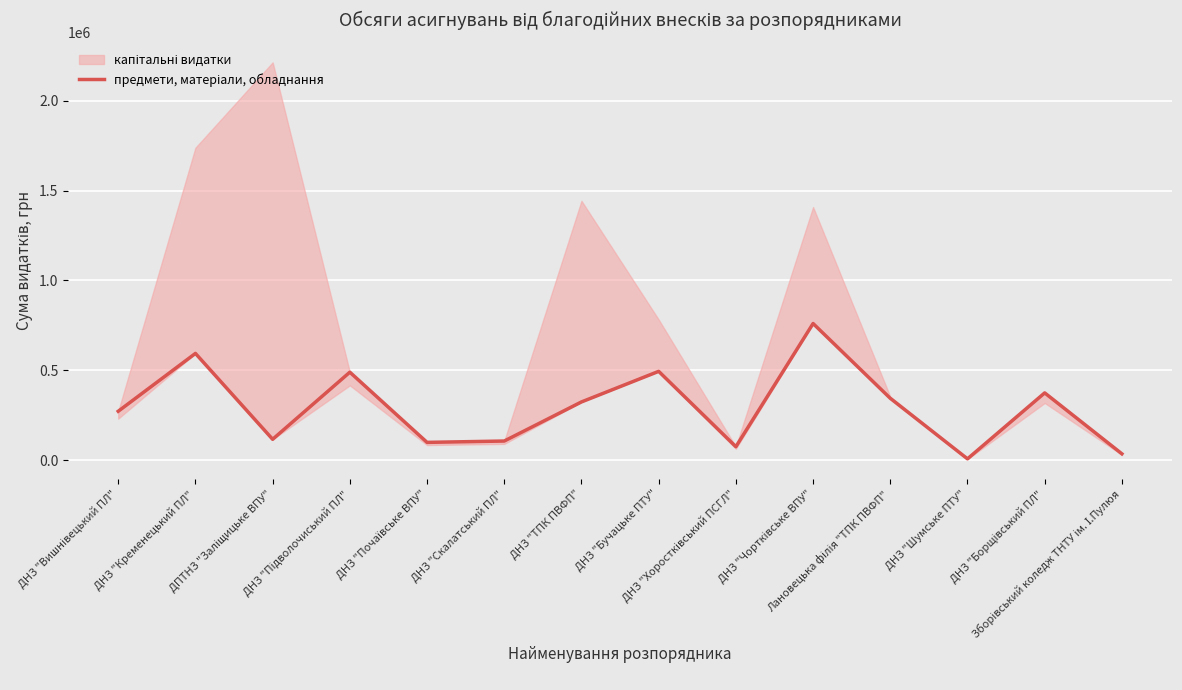

What is the value of the 4th point from the left?

489566.5